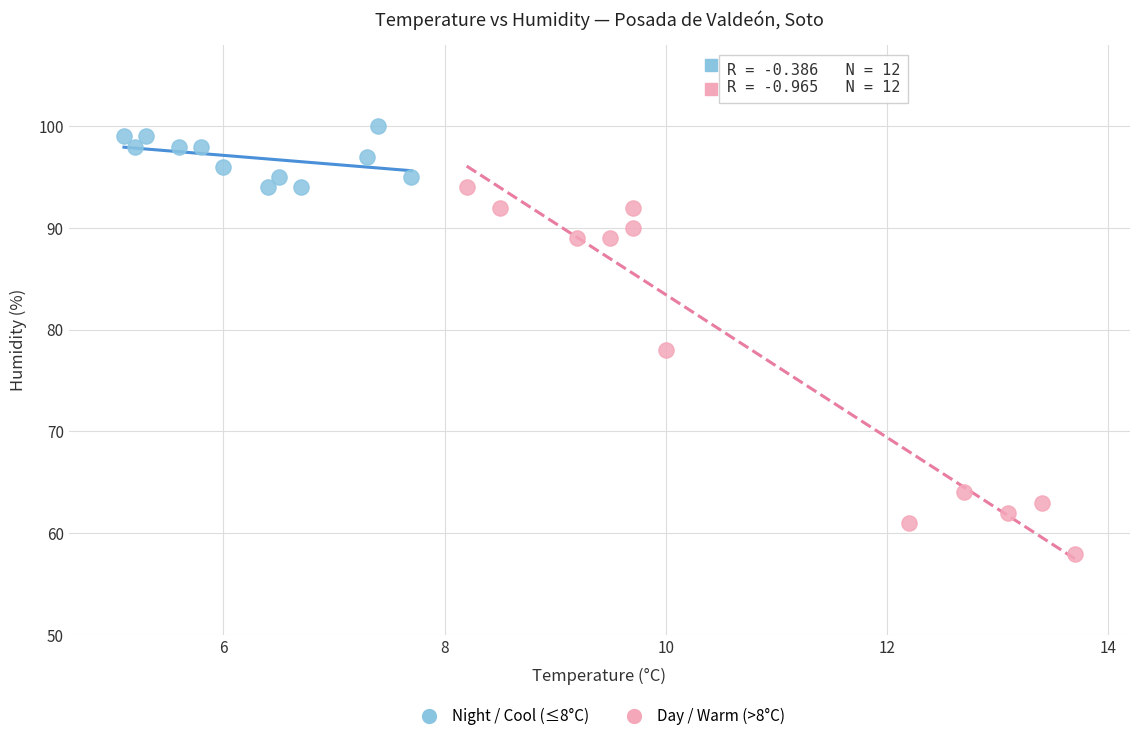

Which series has the largest Y range (max minus min)?

Day / Warm (>8°C)